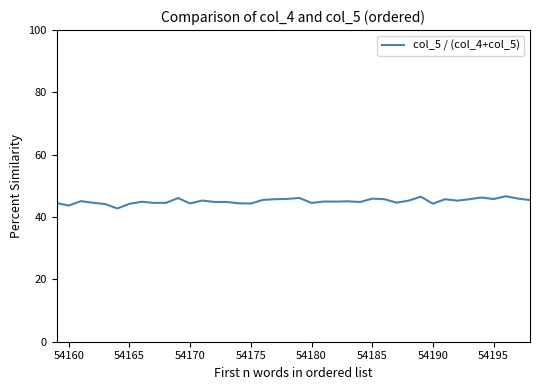

What is the difference between the maximum and minimum values?

3.9